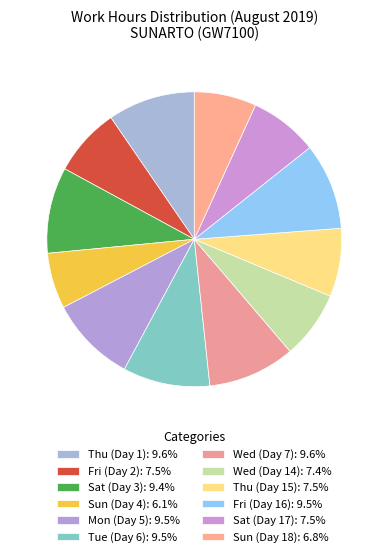

Which category has the smallest portion of the pie?

Sun (Day 4)